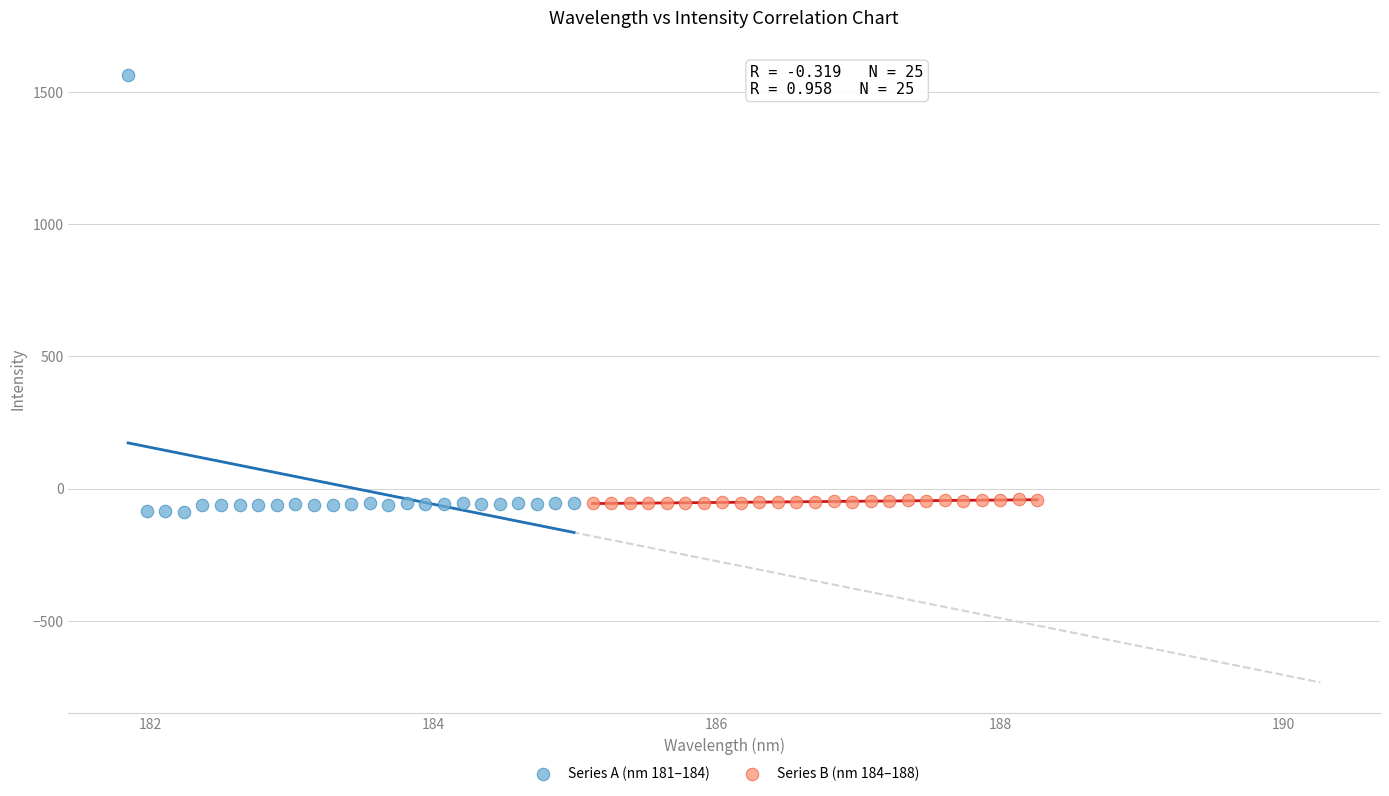

Which series has the largest Y range (max minus min)?

Series A (nm 181–184)